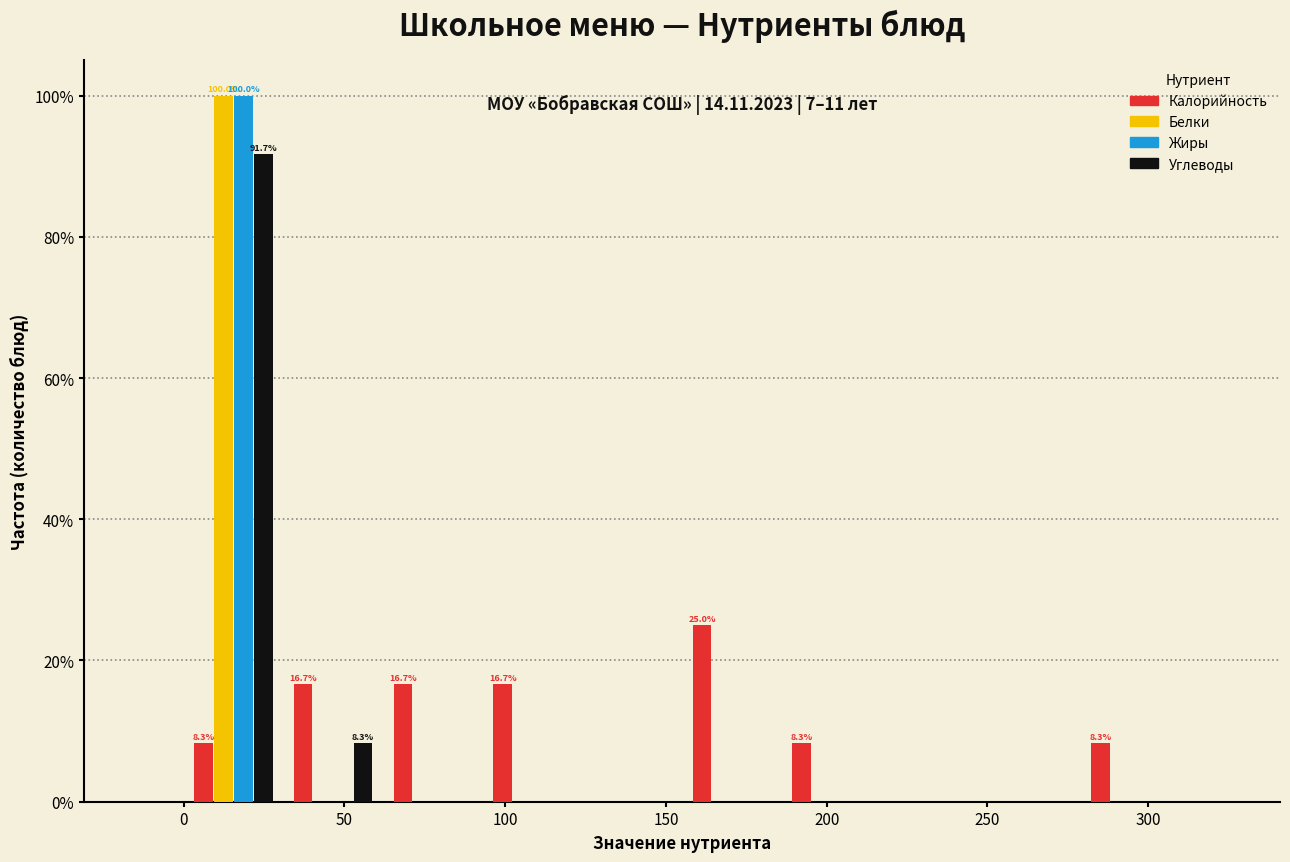

In the Белки series, which range on the x-axis has the tallest bar?

0 to 31